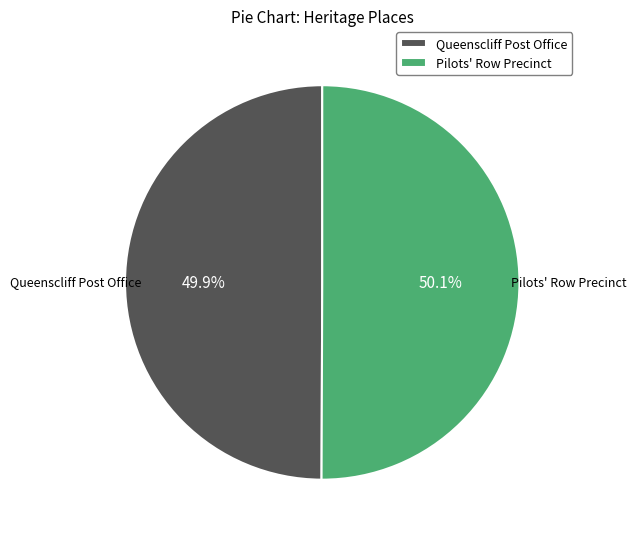

Approximately how many times larger is the value at Pilots' Row Precinct compared to Queenscliff Post Office?

1.0